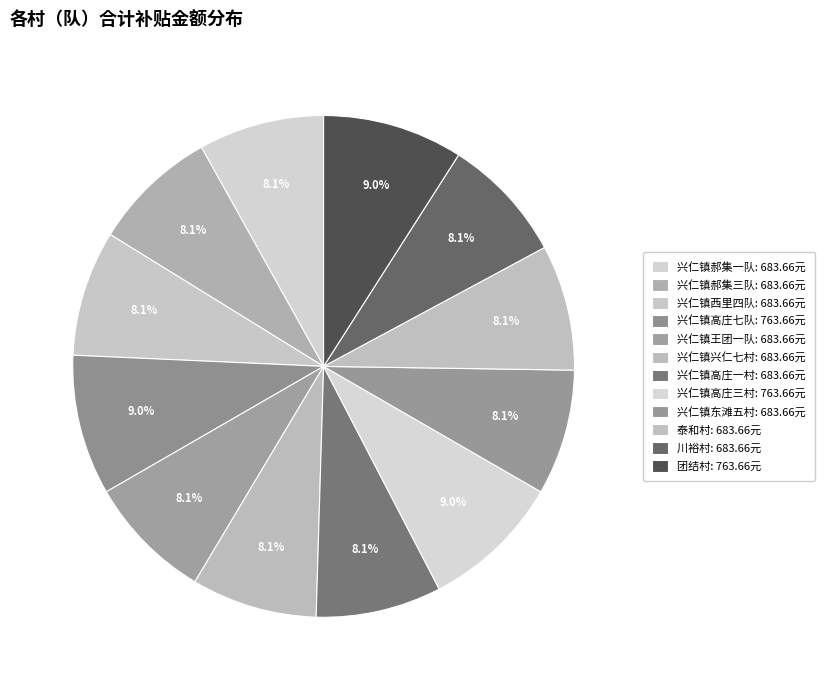

To the nearest percent, what is the combined percentage of 川裕村 and 兴仁镇郝集一队?

16%